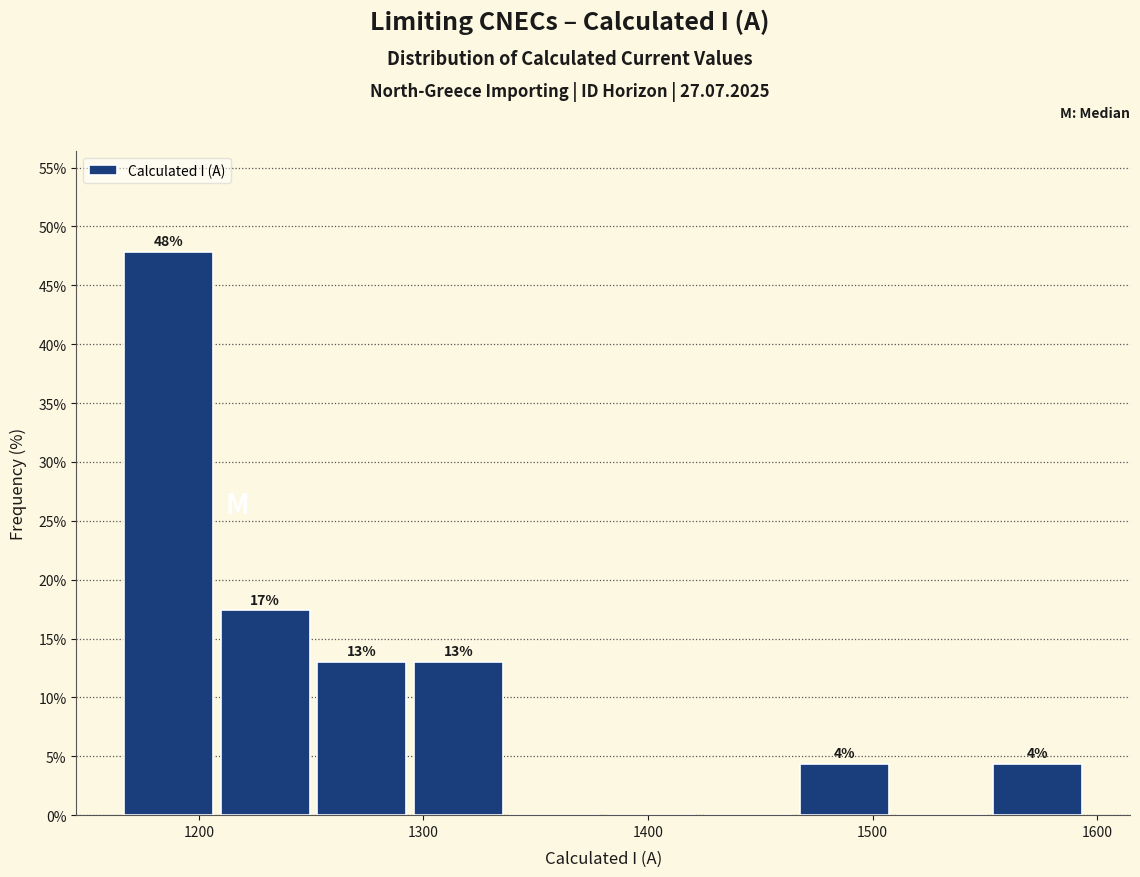

Which range on the x-axis has the tallest bar?

1165 to 1208